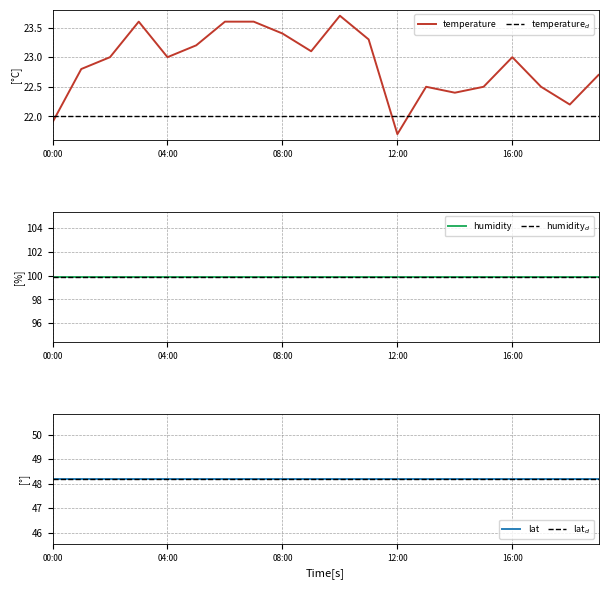

At which label does lat reach its peak?

00:00